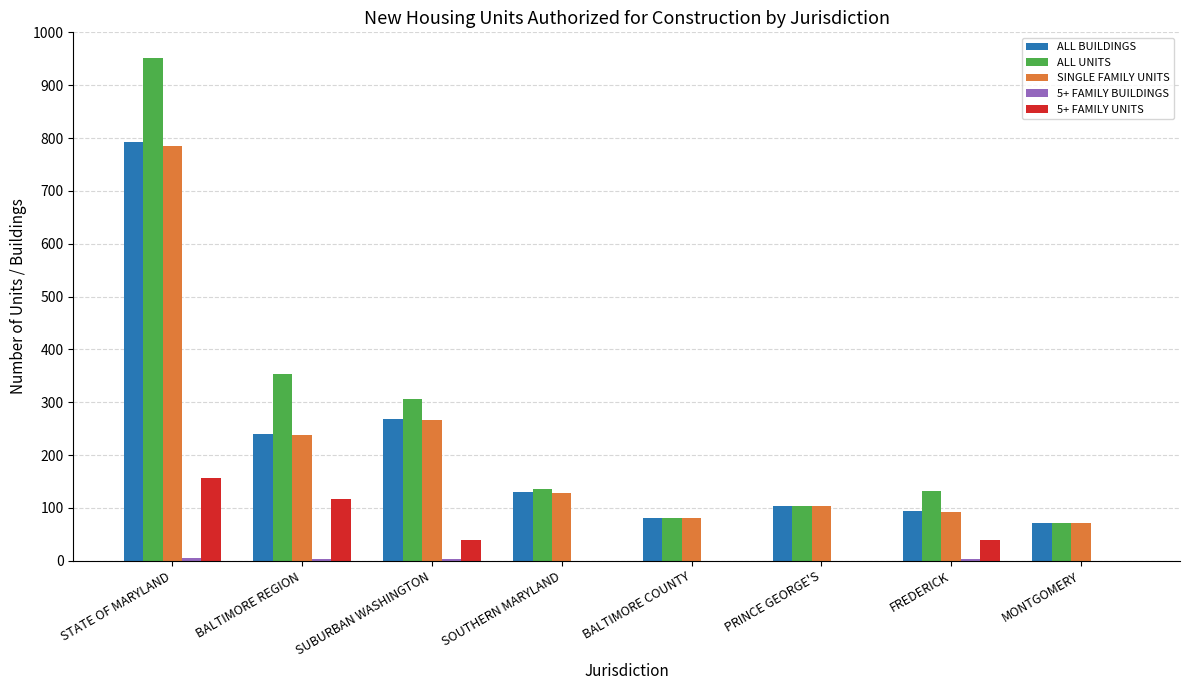

Which series has the largest total across all categories?

ALL UNITS